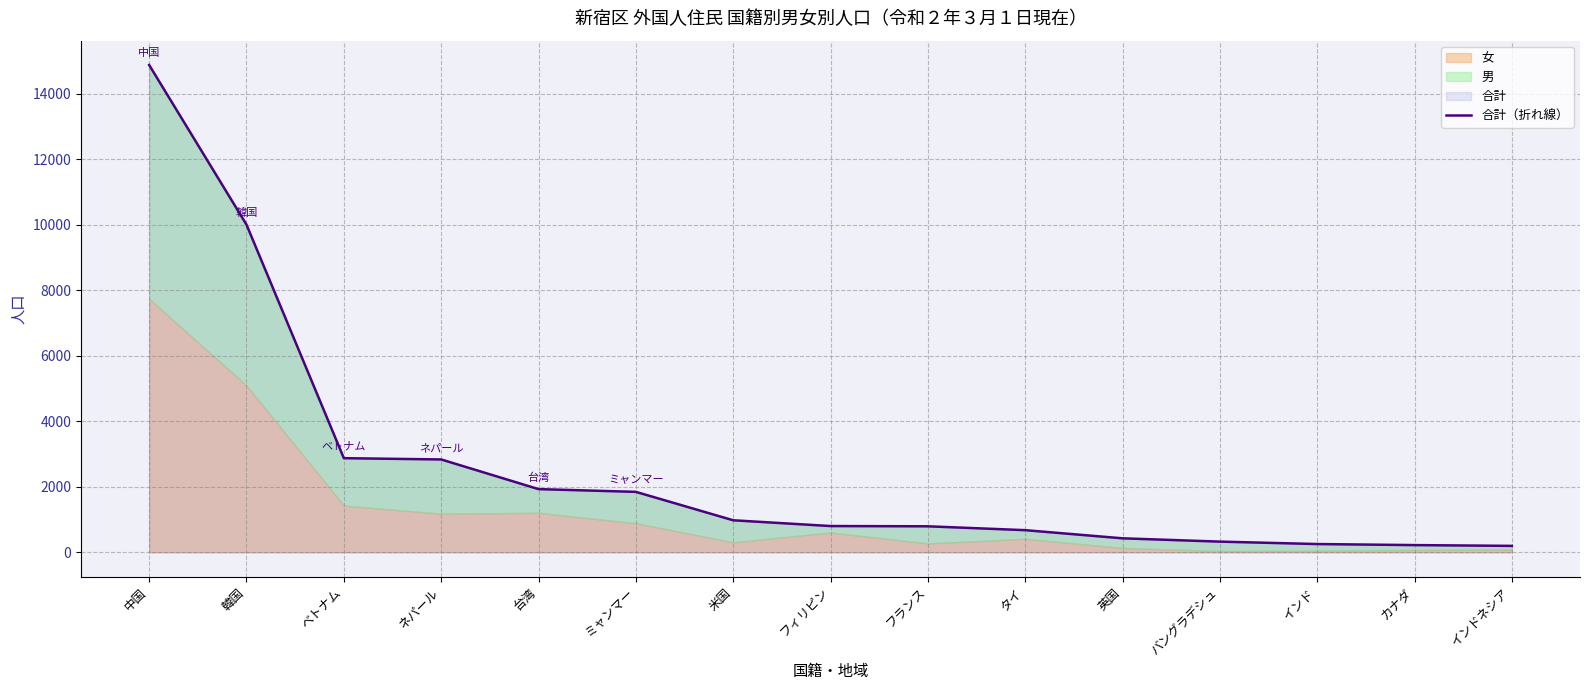

Approximately how many times larger is the value at カナダ compared to インド?

0.9